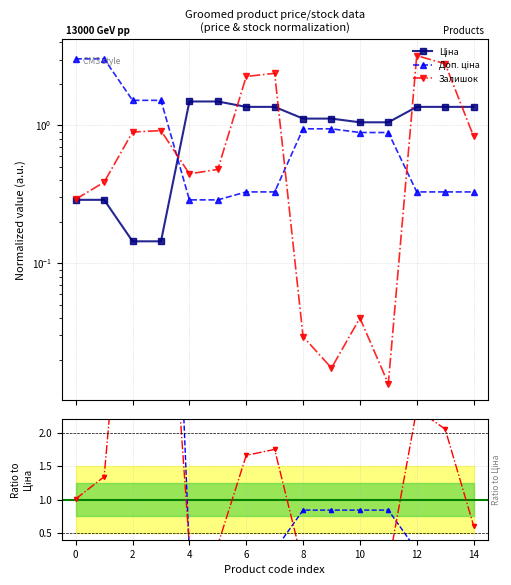

The Залишок series shows 0.0 at 8. True or false?

False